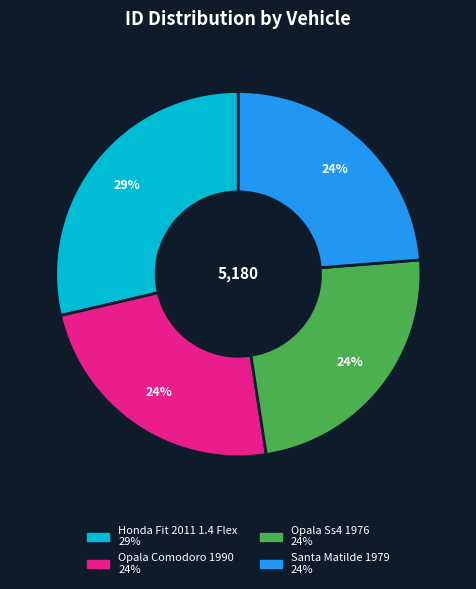

What is the ratio of the value at Santa Matilde 1979 to the value at Honda Fit 2011 1.4 Flex?

0.8